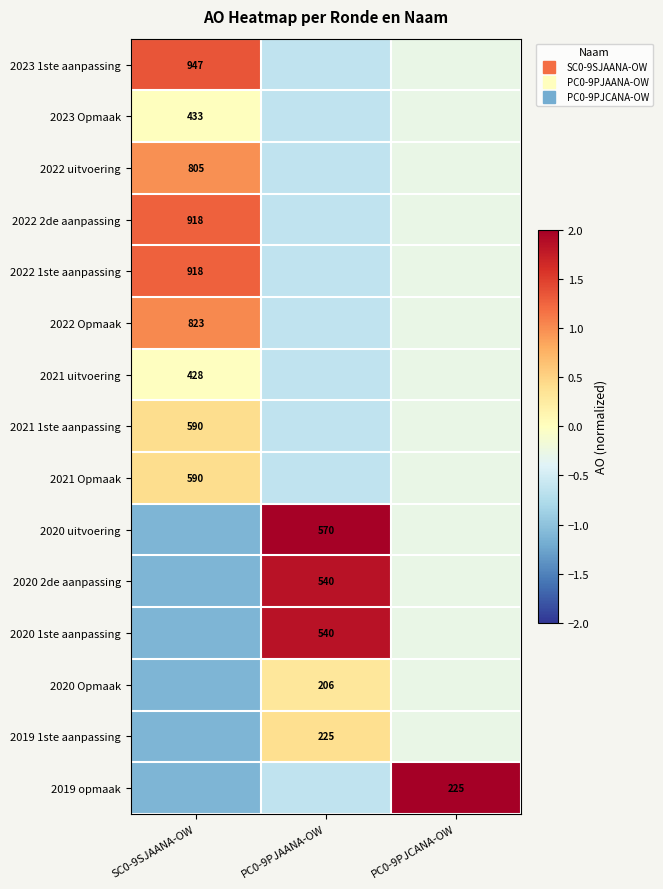

Which category has the highest value in the 2023 1ste aanpassing series?

SC0-9SJAANA-OW